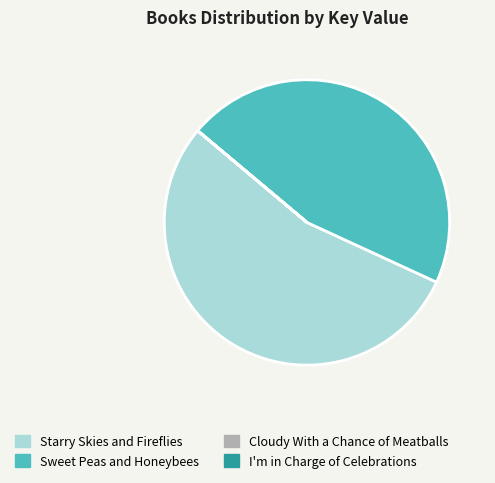

True or false: Starry Skies and Fireflies accounts for 62% of the total.

False